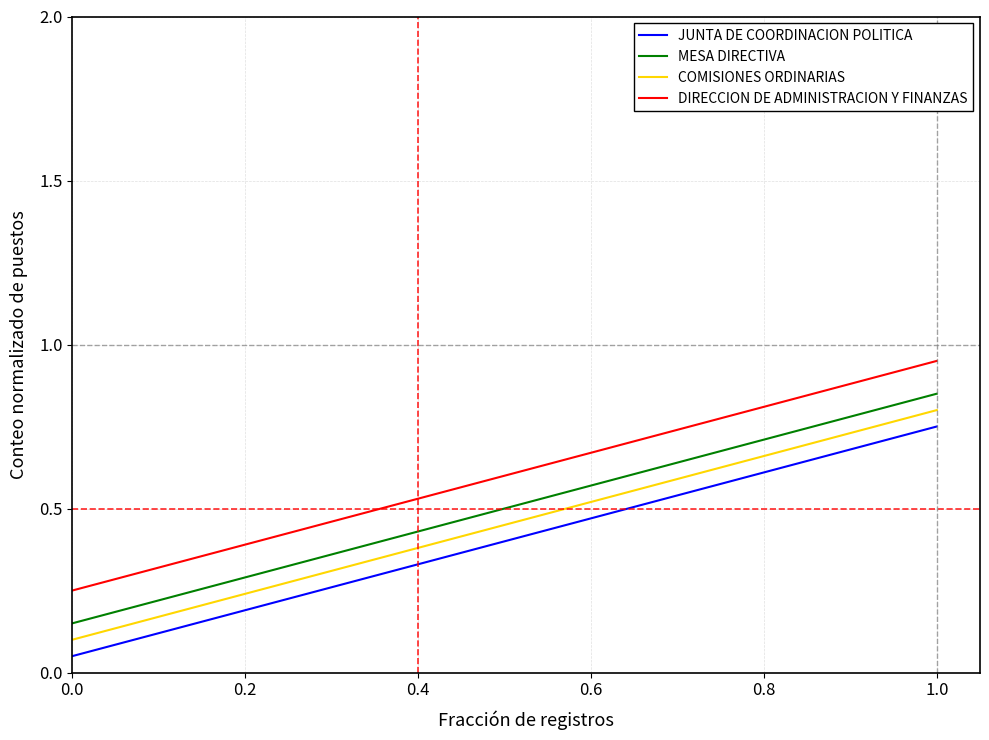

Which series has the largest total across all categories?

DIRECCION DE ADMINISTRACION Y FINANZAS